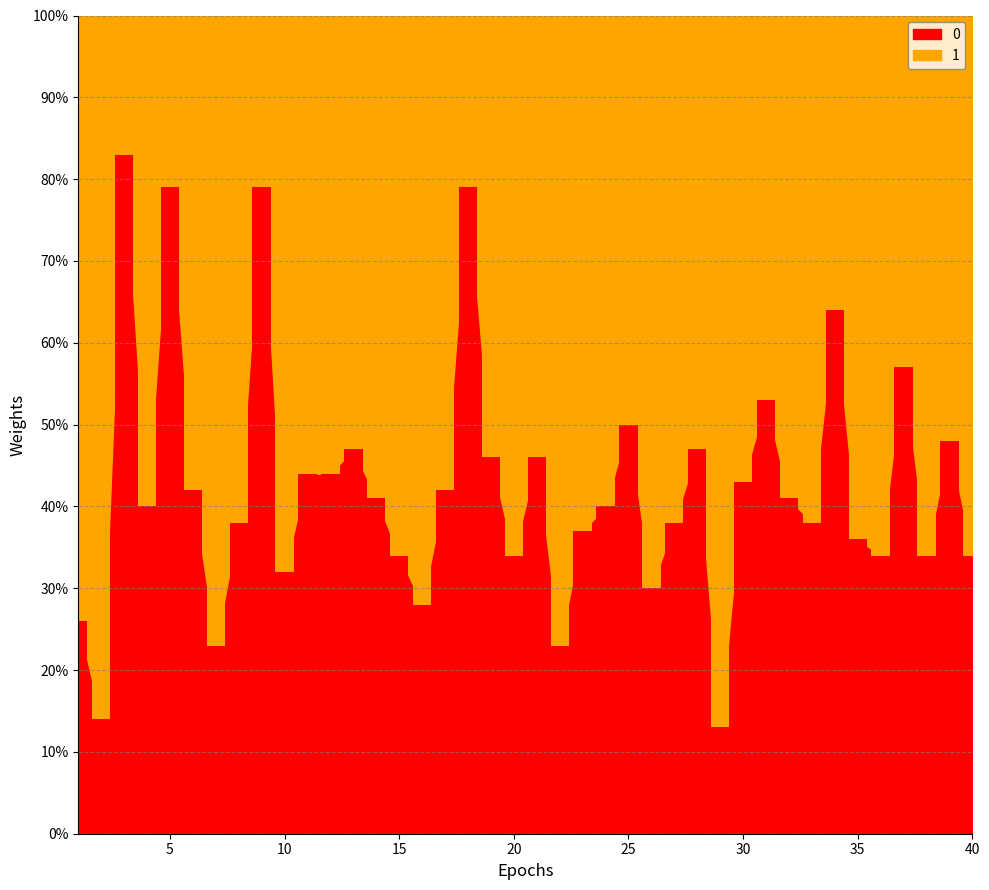

What is the minimum value shown in the chart?

13.0